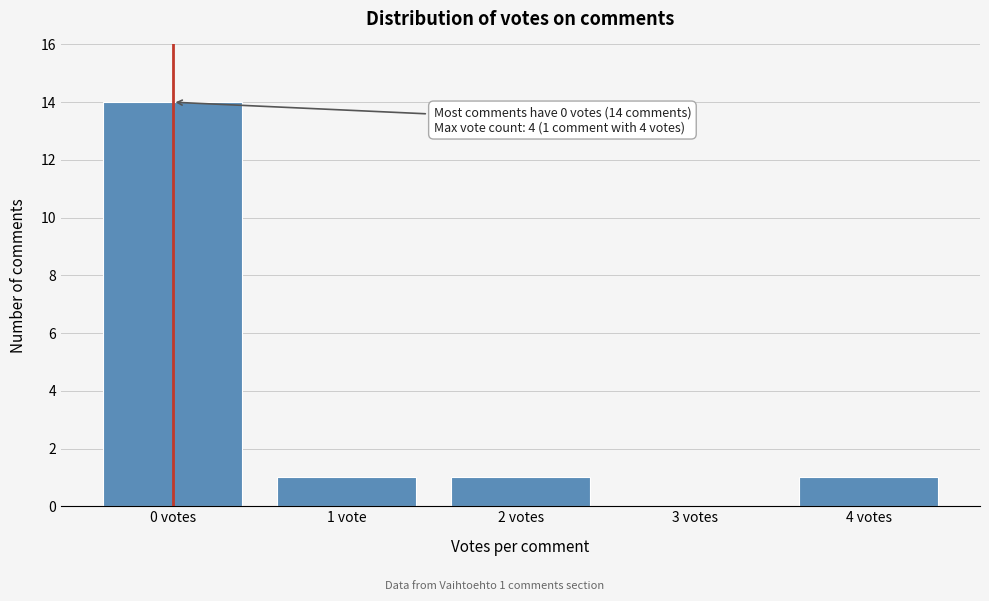

Reading left to right, extract all data points from this chart.

0 votes=14	1 vote=1	2 votes=1	3 votes=0	4 votes=1